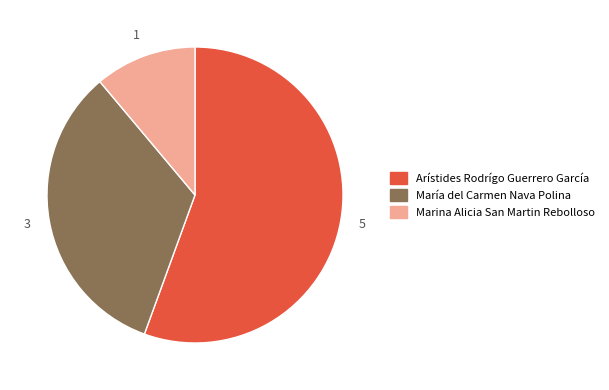

Does Marina Alicia San Martin Rebolloso represent more than half of the total?

No